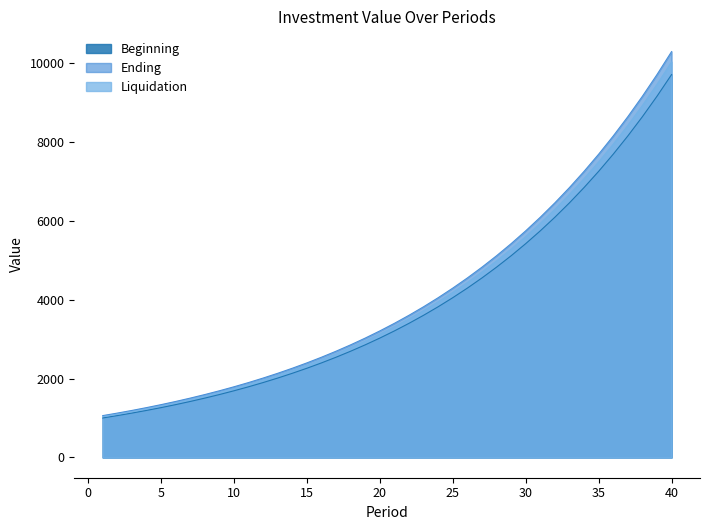

At which label is Beginning closest to 5351?

30